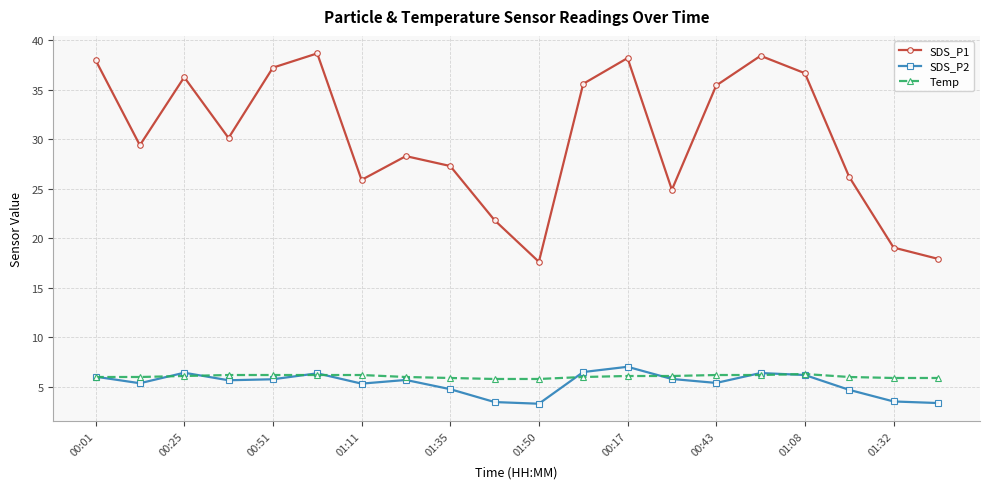

What is the minimum value shown in the chart?

3.3